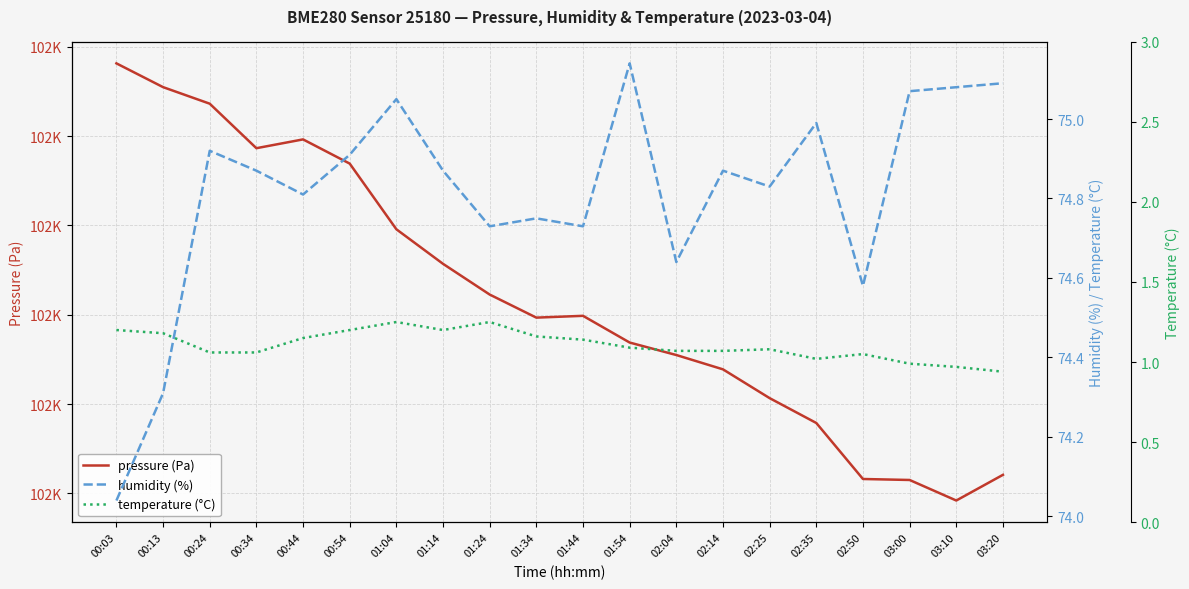

What is the difference between the pressure (Pa) values at 00:54 and 02:04?

107.2